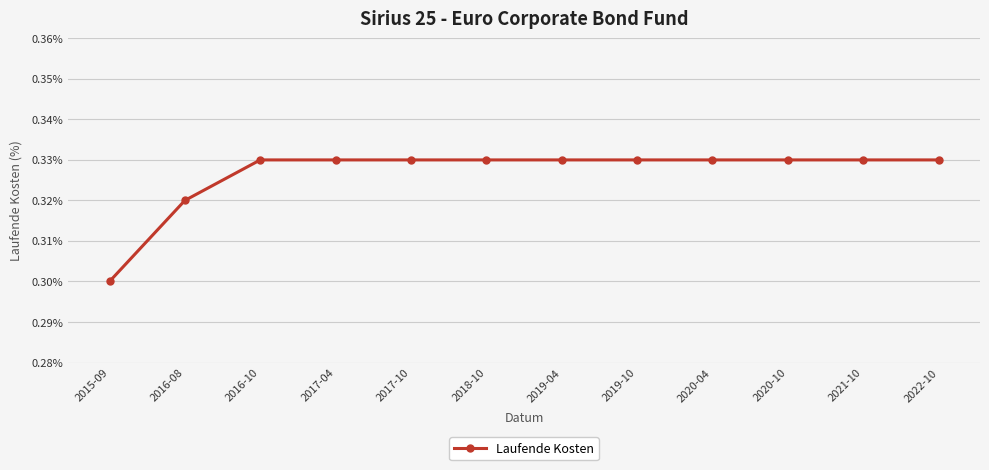

What is the sum of the values at 2017-10 and 2018-10?

0.7